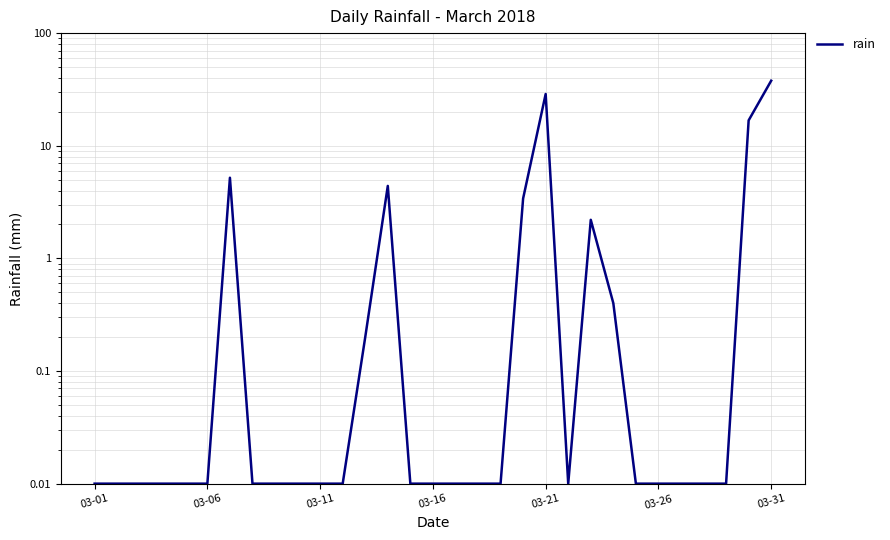

Count the number of categories in the chart.

31